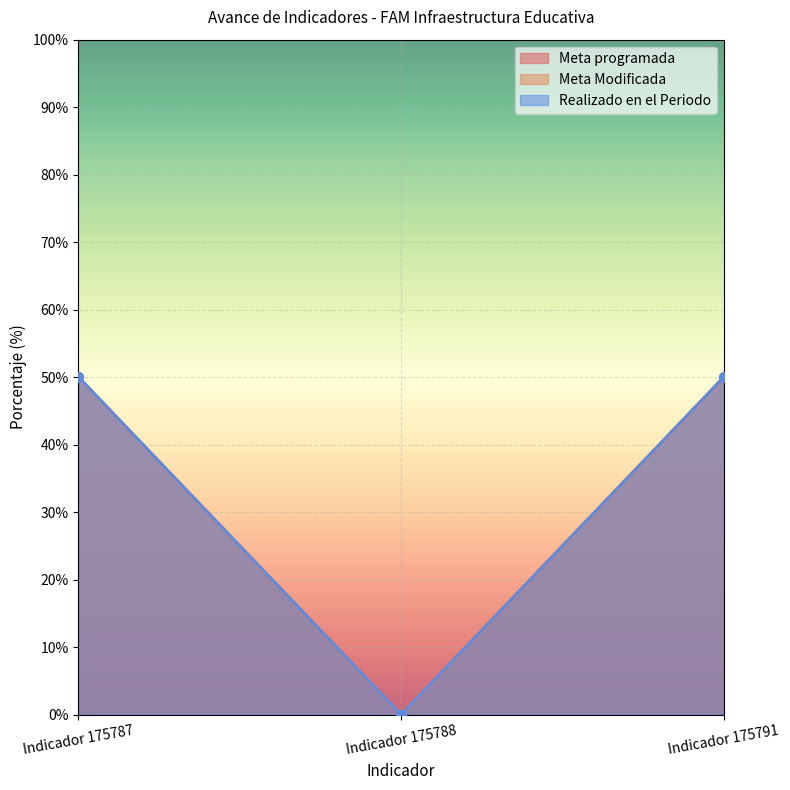

True or false: Meta Modificada has a value of 50.0 at Indicador 175787.

True